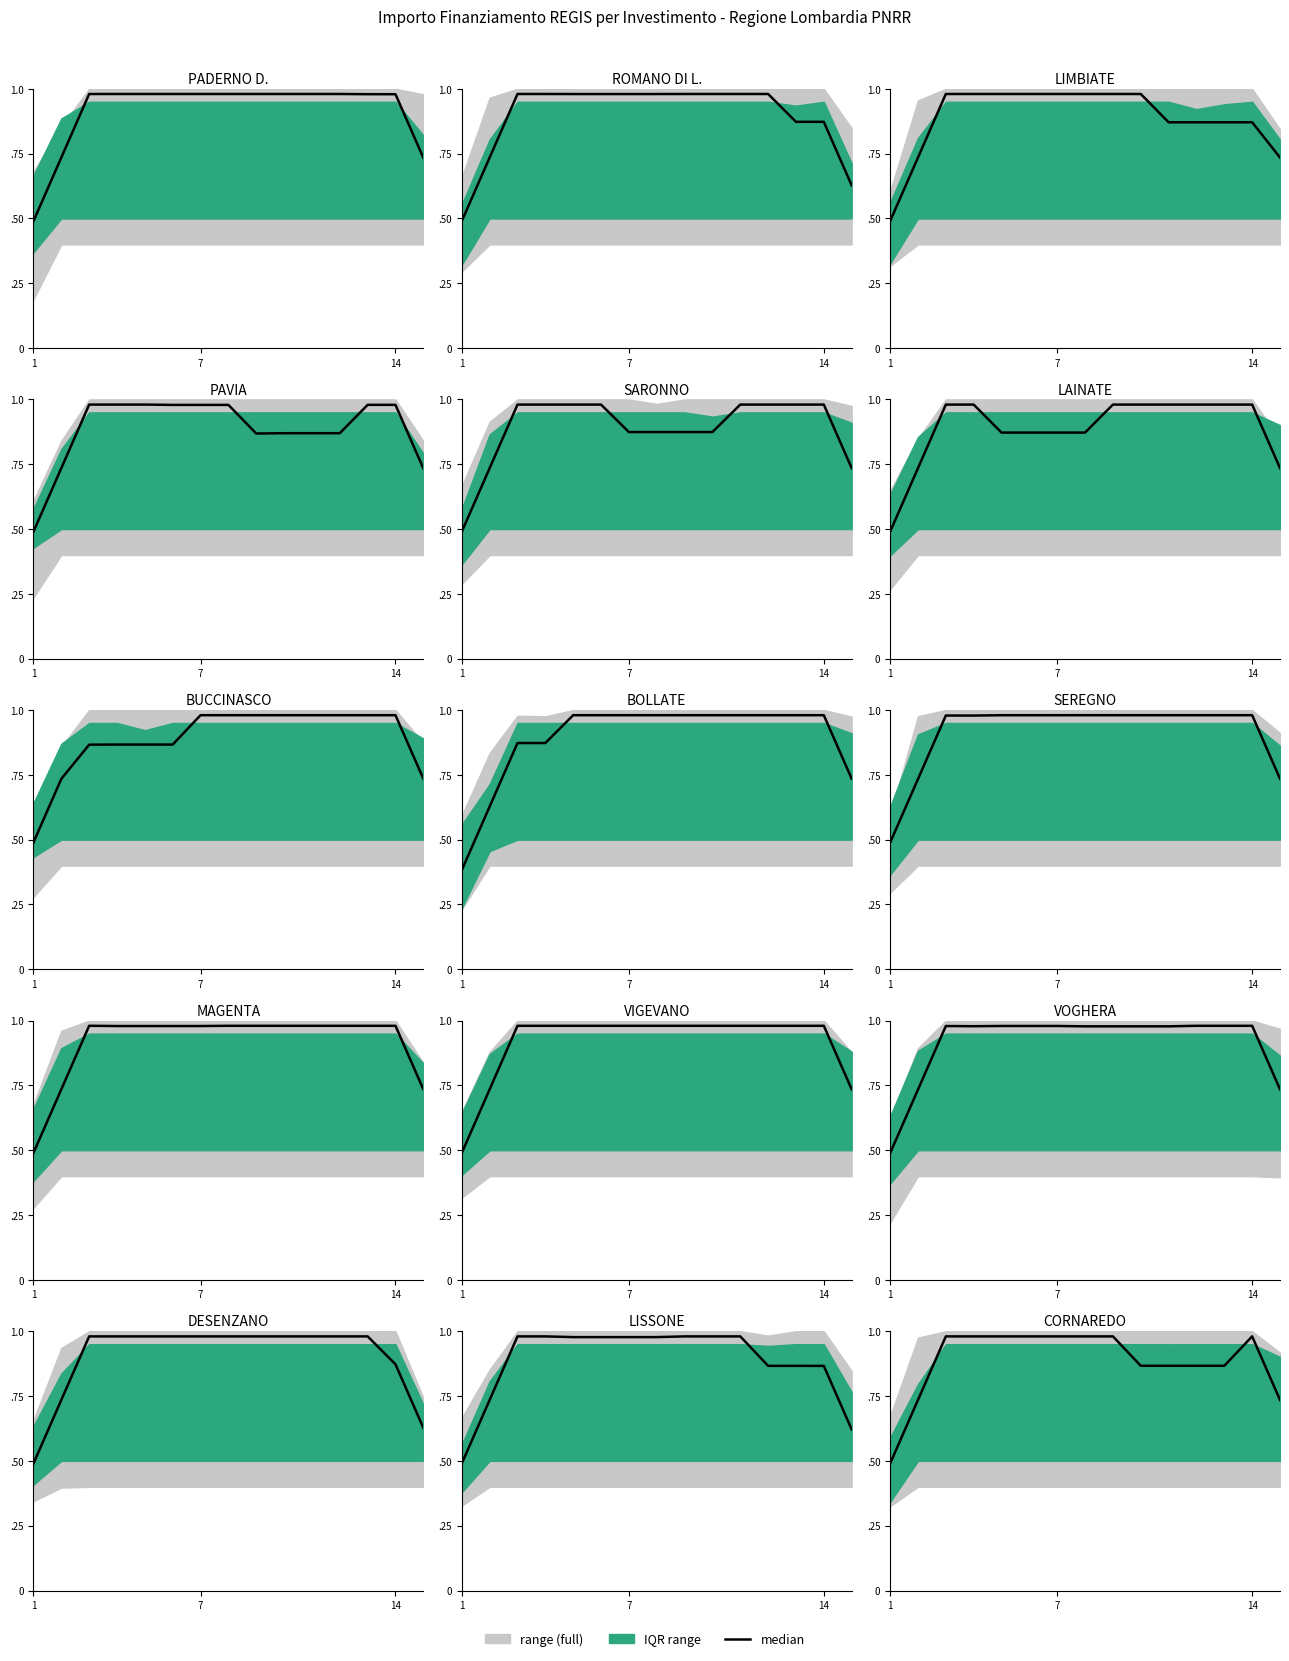

How many lines are shown in the chart?

1